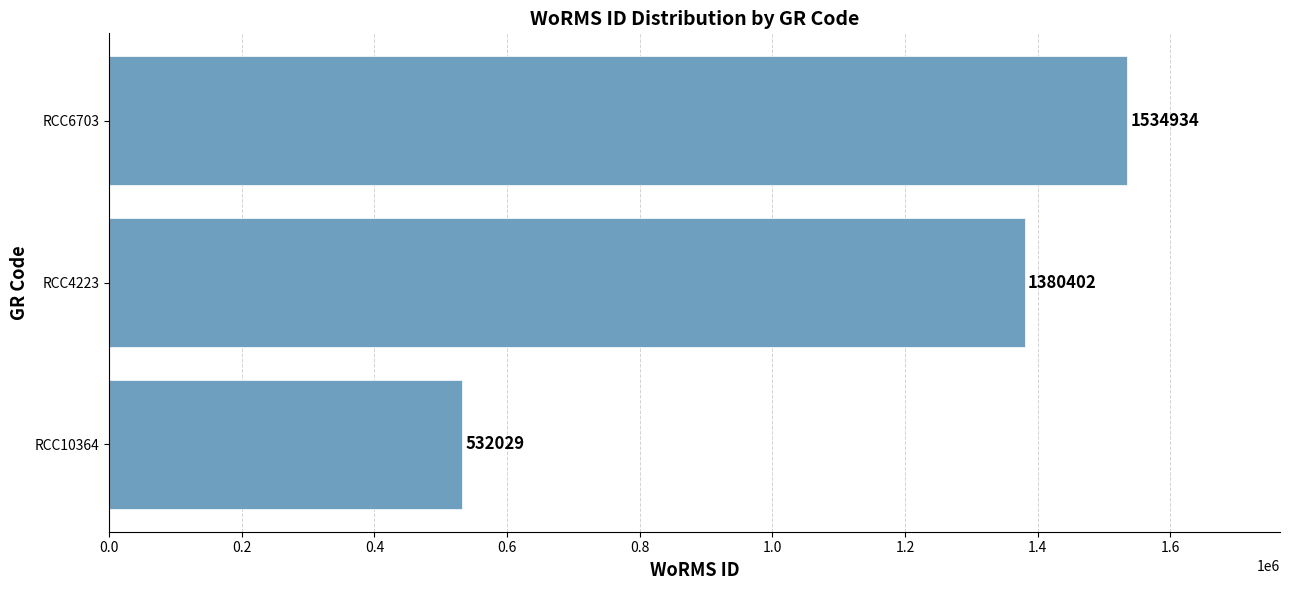

Rank the categories by value from lowest to highest.

RCC10364, RCC4223, RCC6703